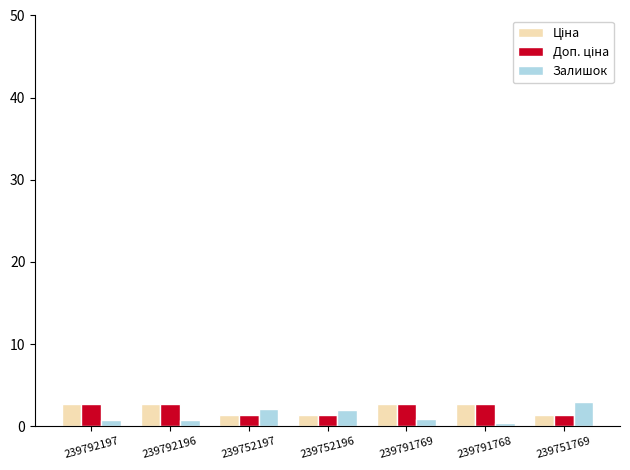

What is the average value of the Залишок series?

1.4